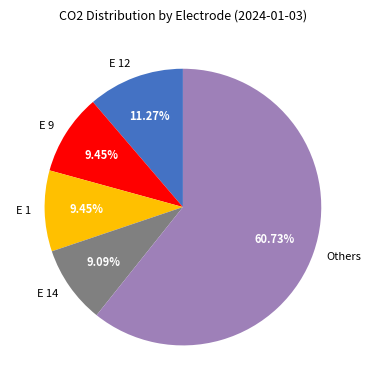

Count the number of slices in the pie.

5